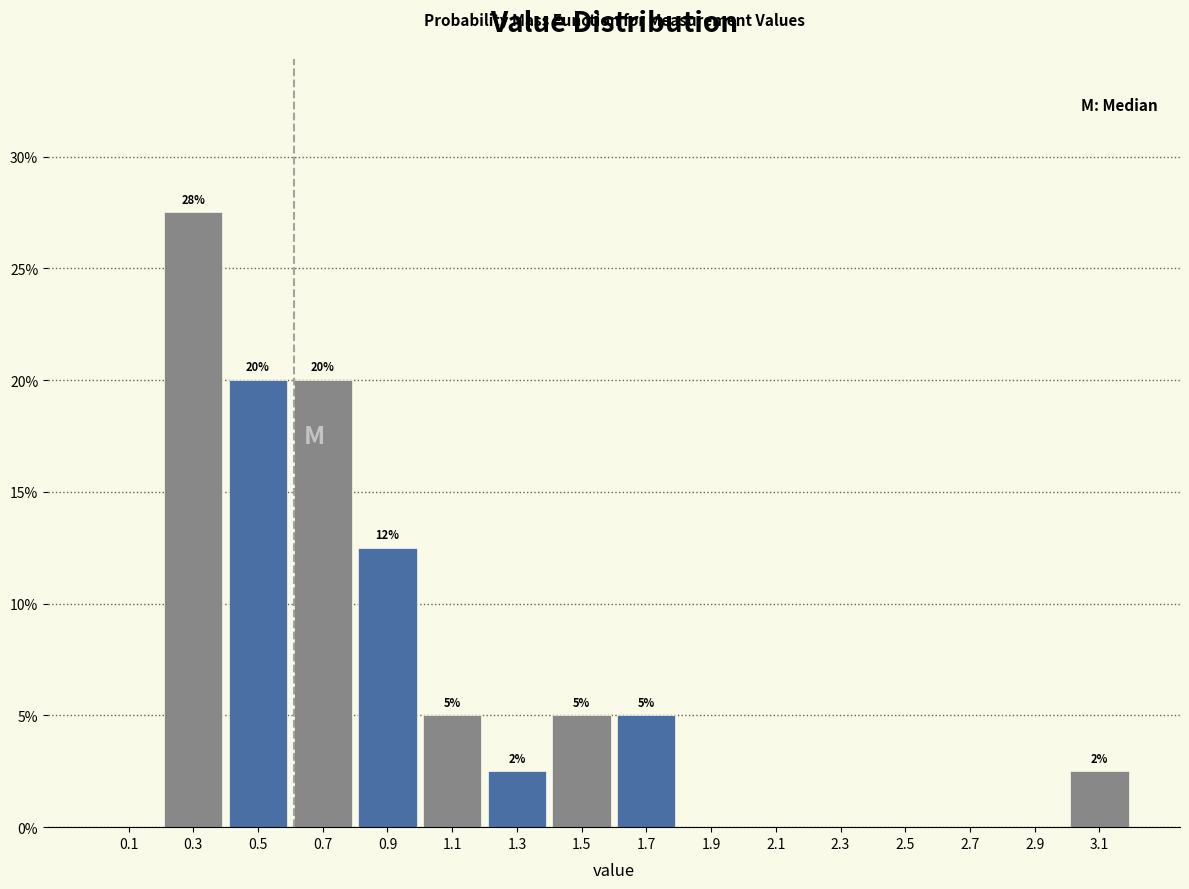

Which range on the x-axis has the tallest bar?

0.2 to 0.4